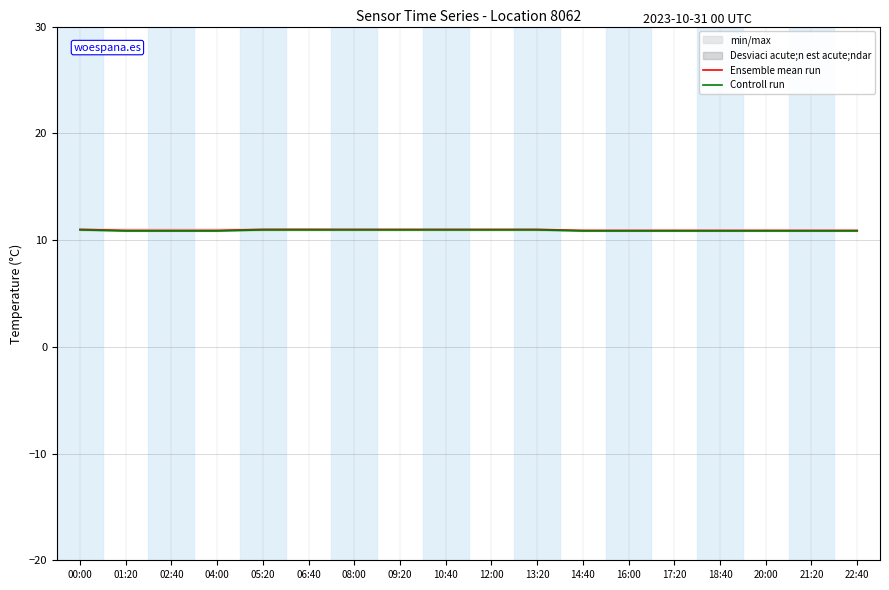

What is the approximate value of Controll run at 20:00?

10.8